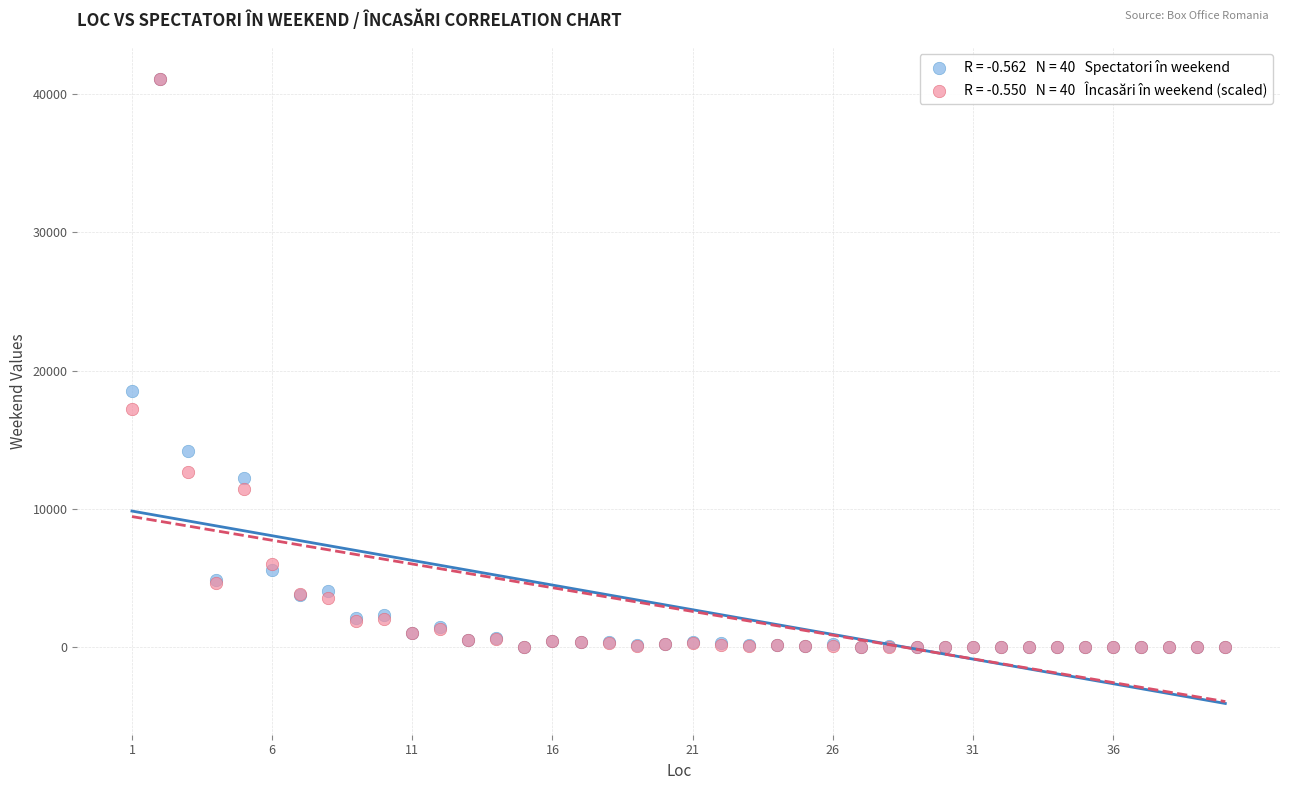

Across all series, what Y value is closest to 20550?

18540.0